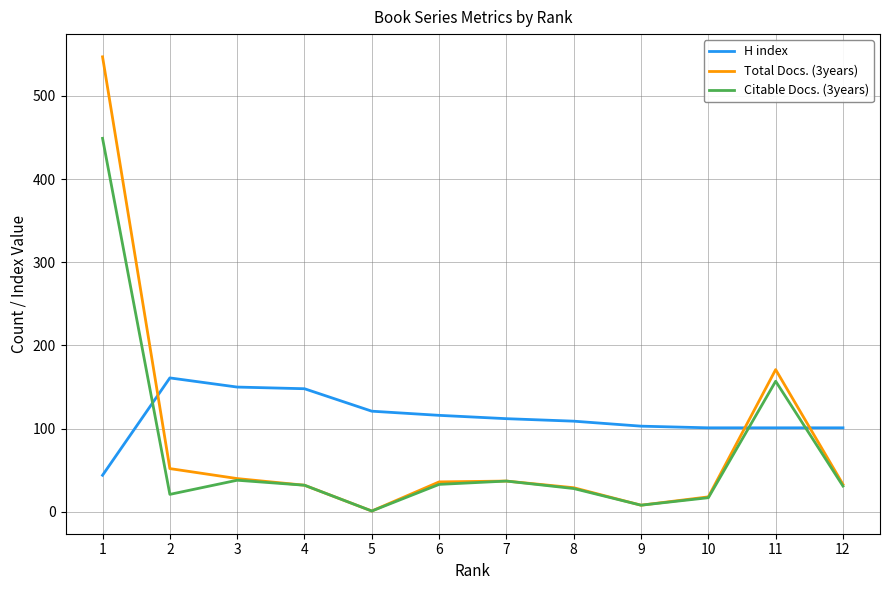

Which category has the lowest value across all series?

5